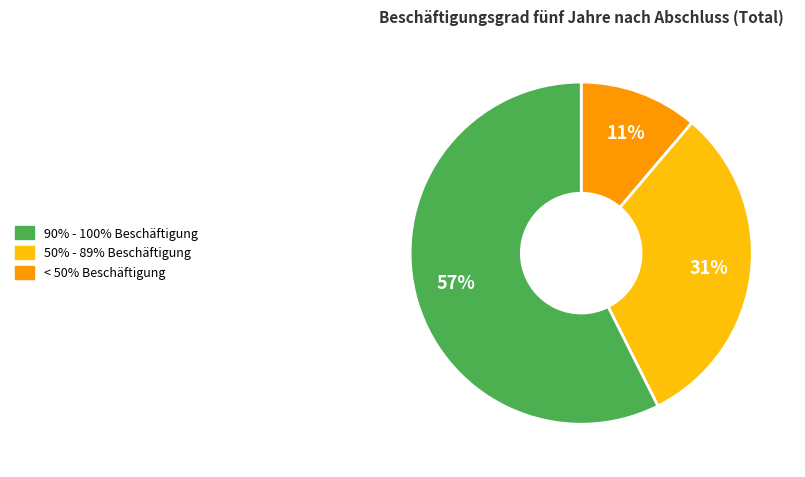

Is there a majority slice in this chart?

Yes